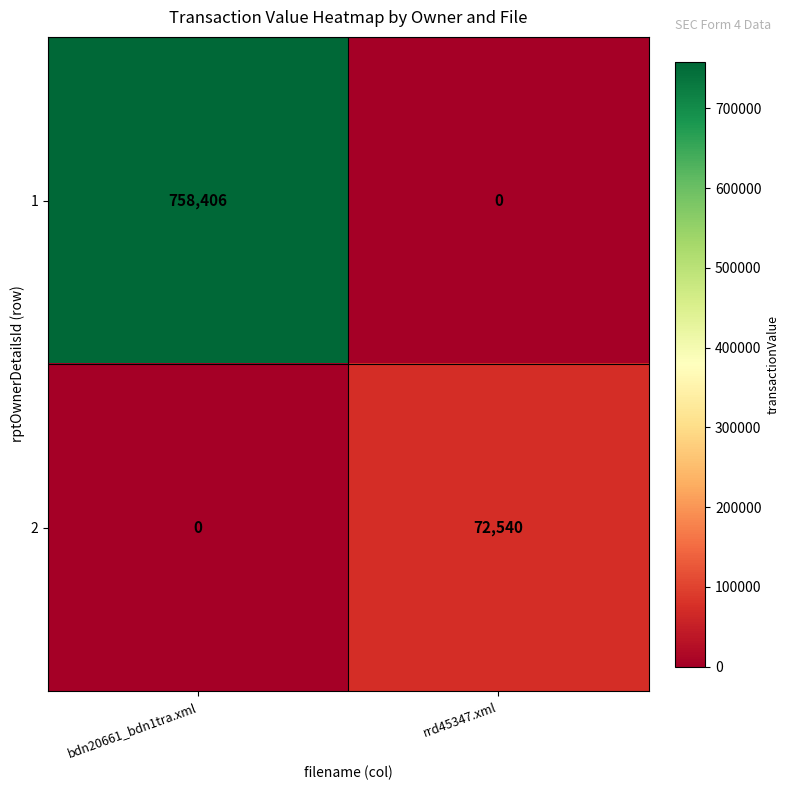

How many positive values does the 2 series have?

1